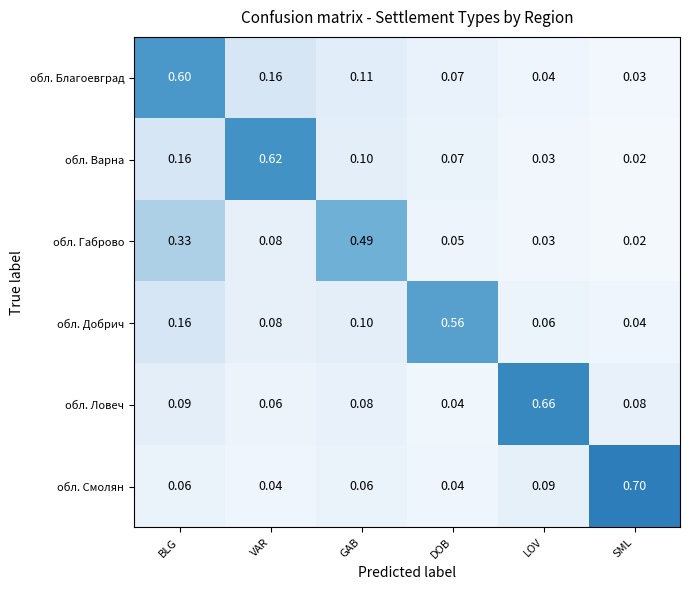

Which series has the widest spread of values?

обл. Смолян